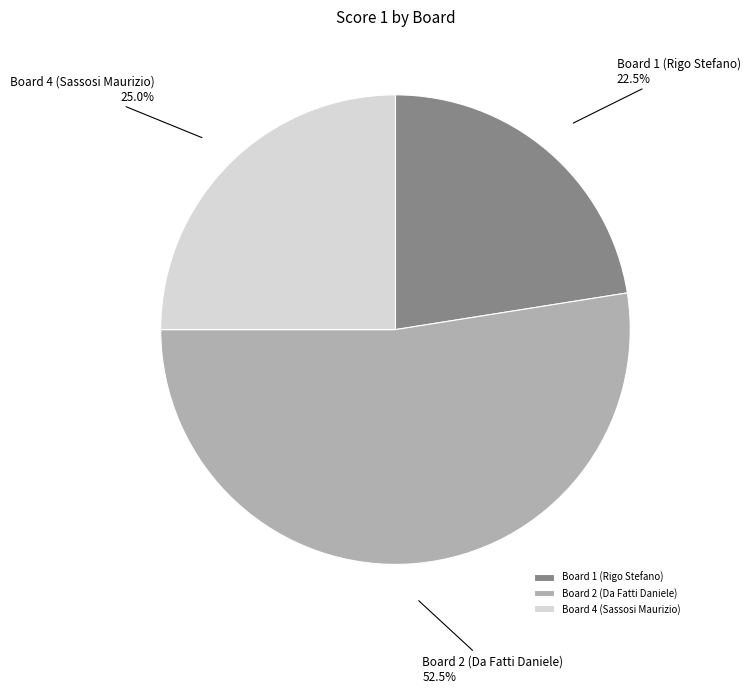

Count the number of slices in the pie.

3